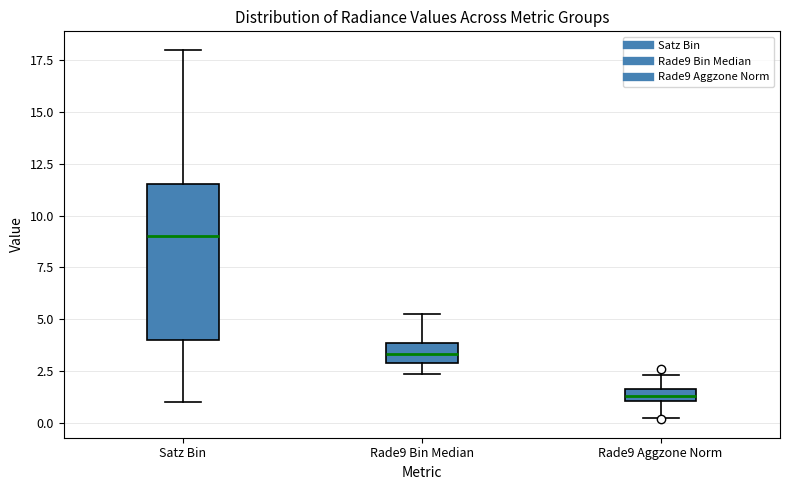

Which box is the tallest, from its lower edge to its upper edge?

Satz Bin